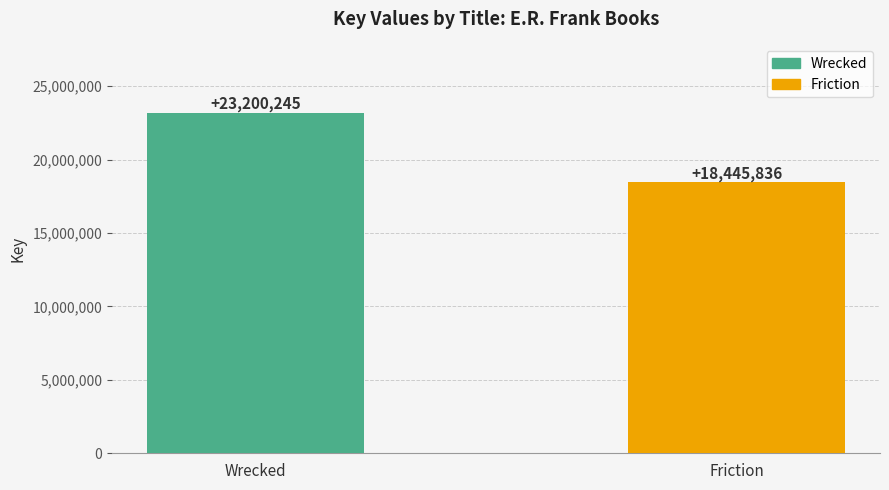

What is the smallest value displayed?

18445836